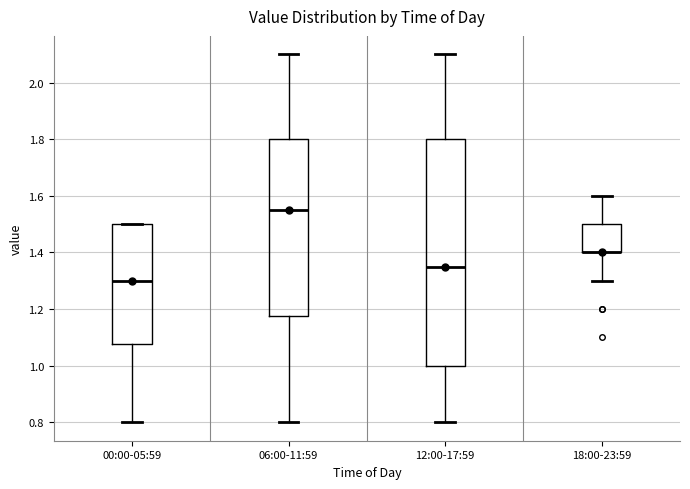

Which box is the tallest, from its lower edge to its upper edge?

12:00-17:59